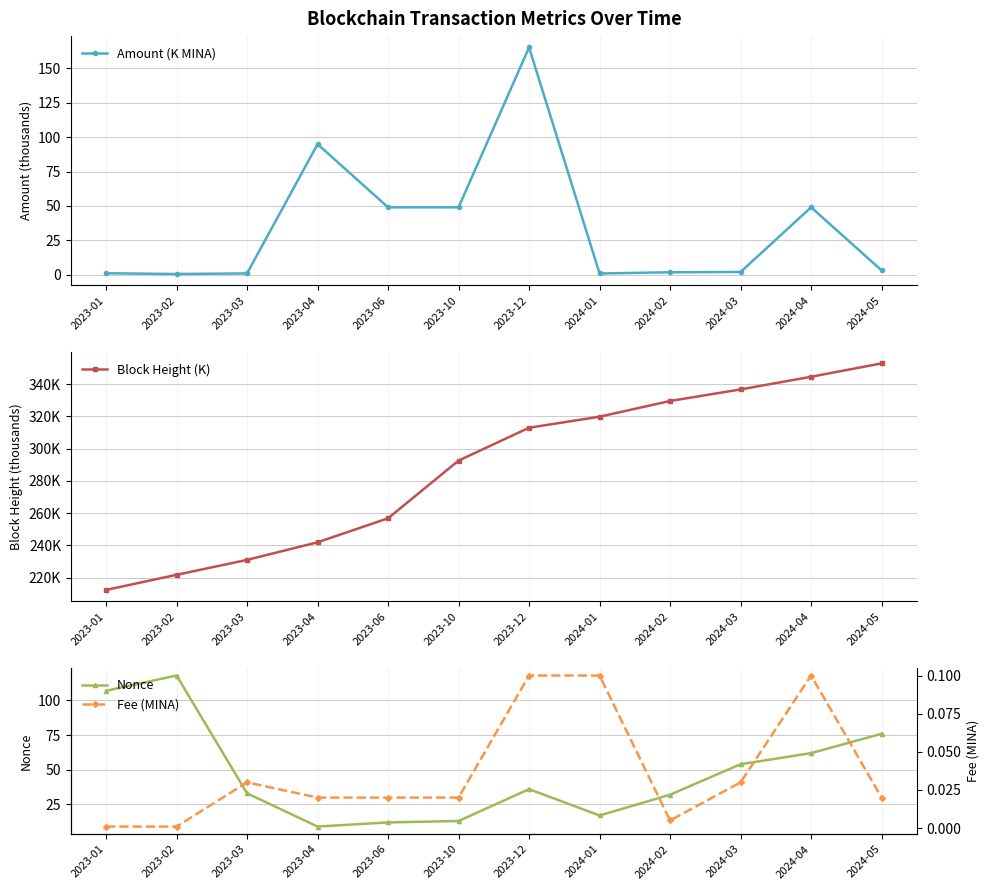

Reading right to left, list all the values displayed in this chart.

Amount (K MINA): 2024-05=3.2	2024-04=49.0	2024-03=2.0	2024-02=1.8	2024-01=0.9	2023-12=165.2	2023-10=49.0	2023-06=49.0	2023-04=94.9	2023-03=1.0	2023-02=0.5	2023-01=1.1
Block Height (K): 2024-05=352.9	2024-04=344.6	2024-03=336.7	2024-02=329.6	2024-01=319.8	2023-12=313.0	2023-10=292.6	2023-06=256.8	2023-04=242.0	2023-03=231.0	2023-02=221.8	2023-01=212.4
Nonce: 2024-05=76.0	2024-04=62.0	2024-03=54.0	2024-02=32.0	2024-01=17.0	2023-12=36.0	2023-10=13.0	2023-06=12.0	2023-04=9.0	2023-03=33.0	2023-02=118.0	2023-01=107.0
Fee (MINA): 2024-05=0.0	2024-04=0.1	2024-03=0.0	2024-02=0.0	2024-01=0.1	2023-12=0.1	2023-10=0.0	2023-06=0.0	2023-04=0.0	2023-03=0.0	2023-02=0.0	2023-01=0.0